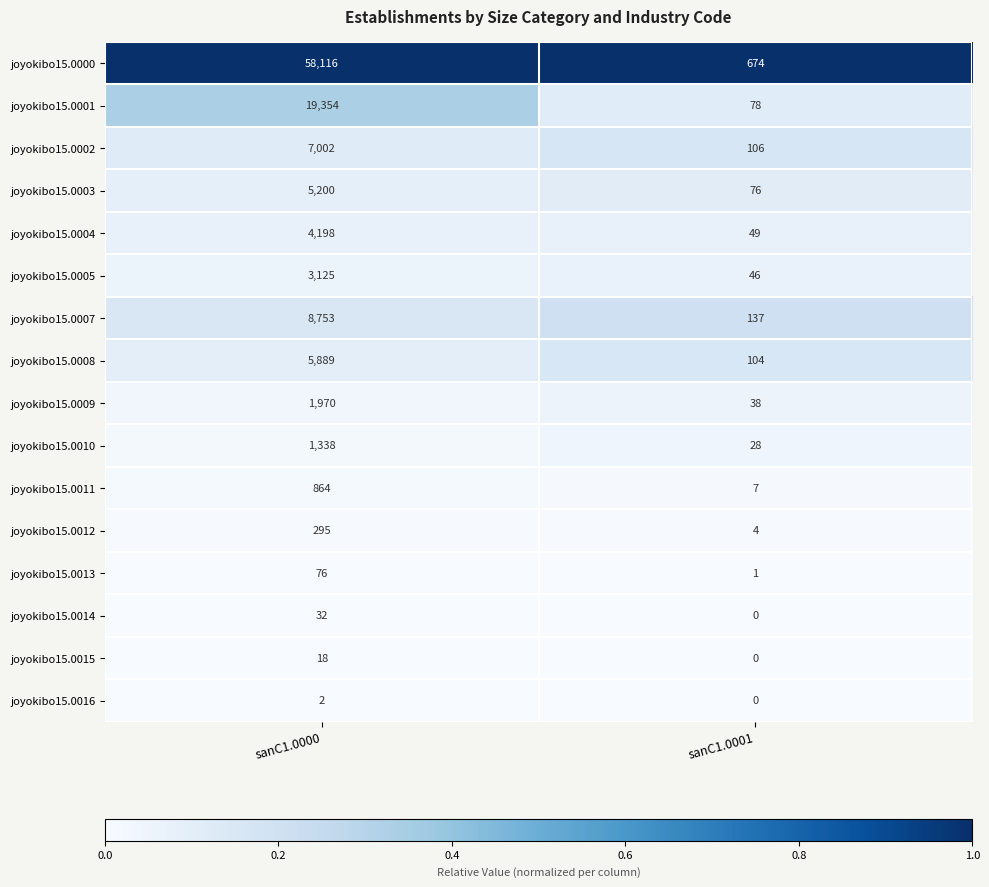

What is the approximate value of joyokibo15.0012 at sanC1.0000, to the nearest 50?

300